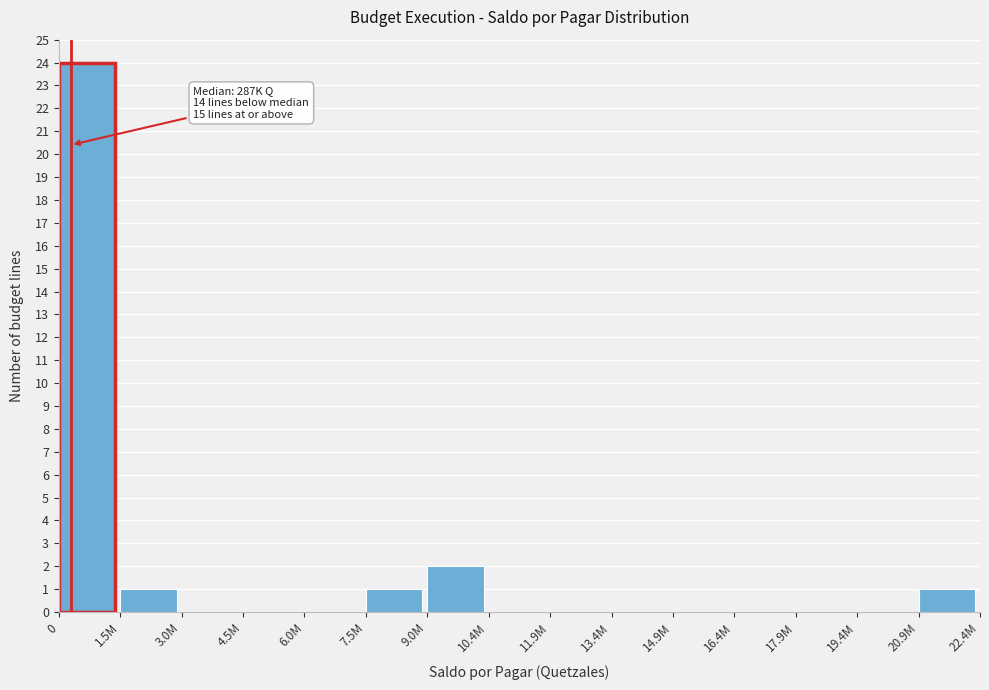

Reading left to right, list all the values displayed in this chart.

0=24	1.5M=1	3.0M=0	4.5M=0	6.0M=0	7.5M=1	9.0M=2	10.4M=0	11.9M=0	13.4M=0	14.9M=0	16.4M=0	17.9M=0	19.4M=0	20.9M=1